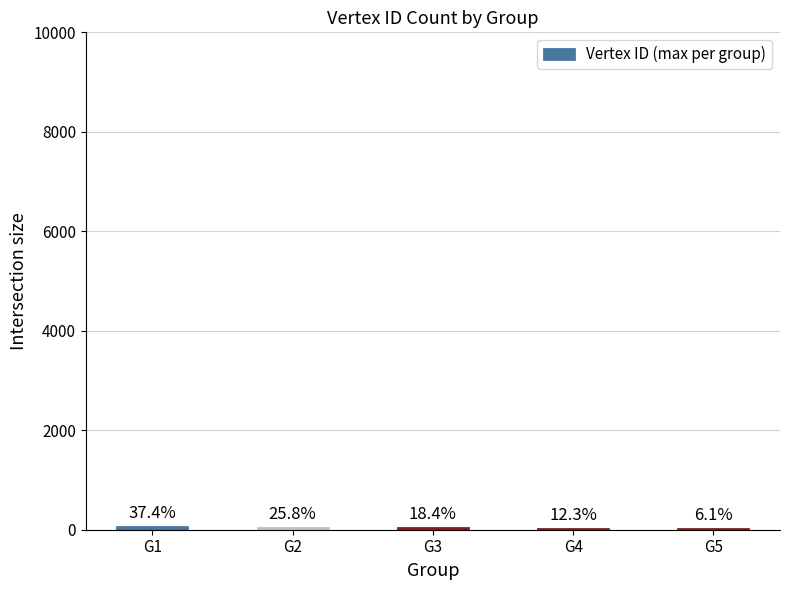

Between G4 and G3, which is larger?

G3